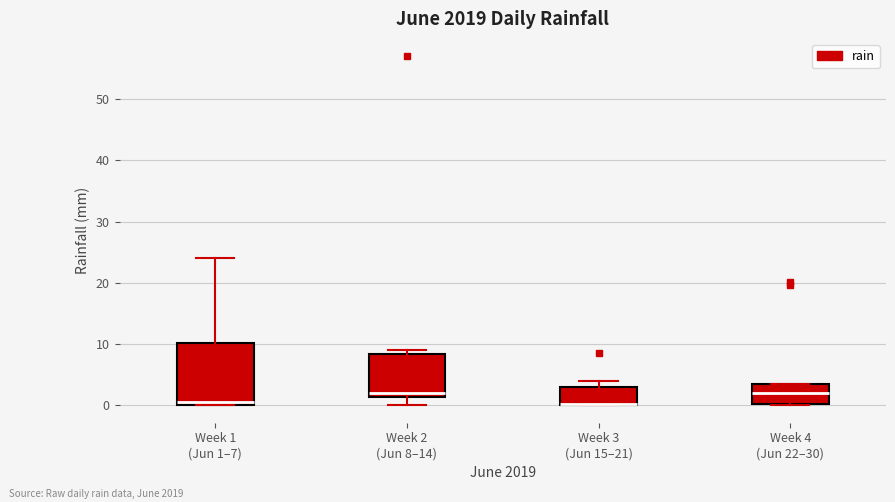

Comparing the boxes themselves (not the whiskers), which one is the tallest?

Week 1 (Jun 1–7)